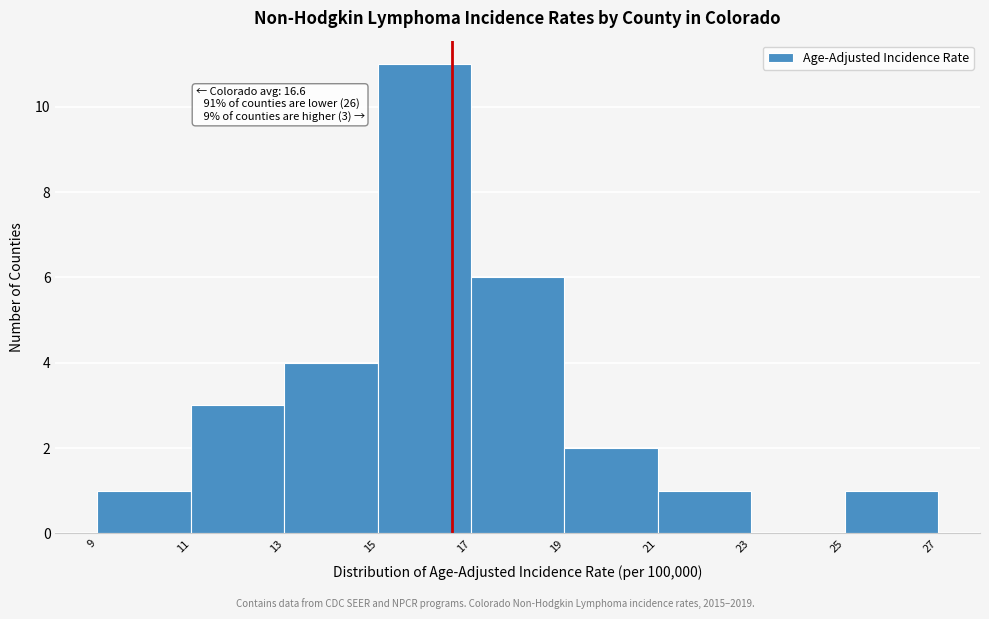

Over which range of the x-axis is the bar tallest?

15 to 17